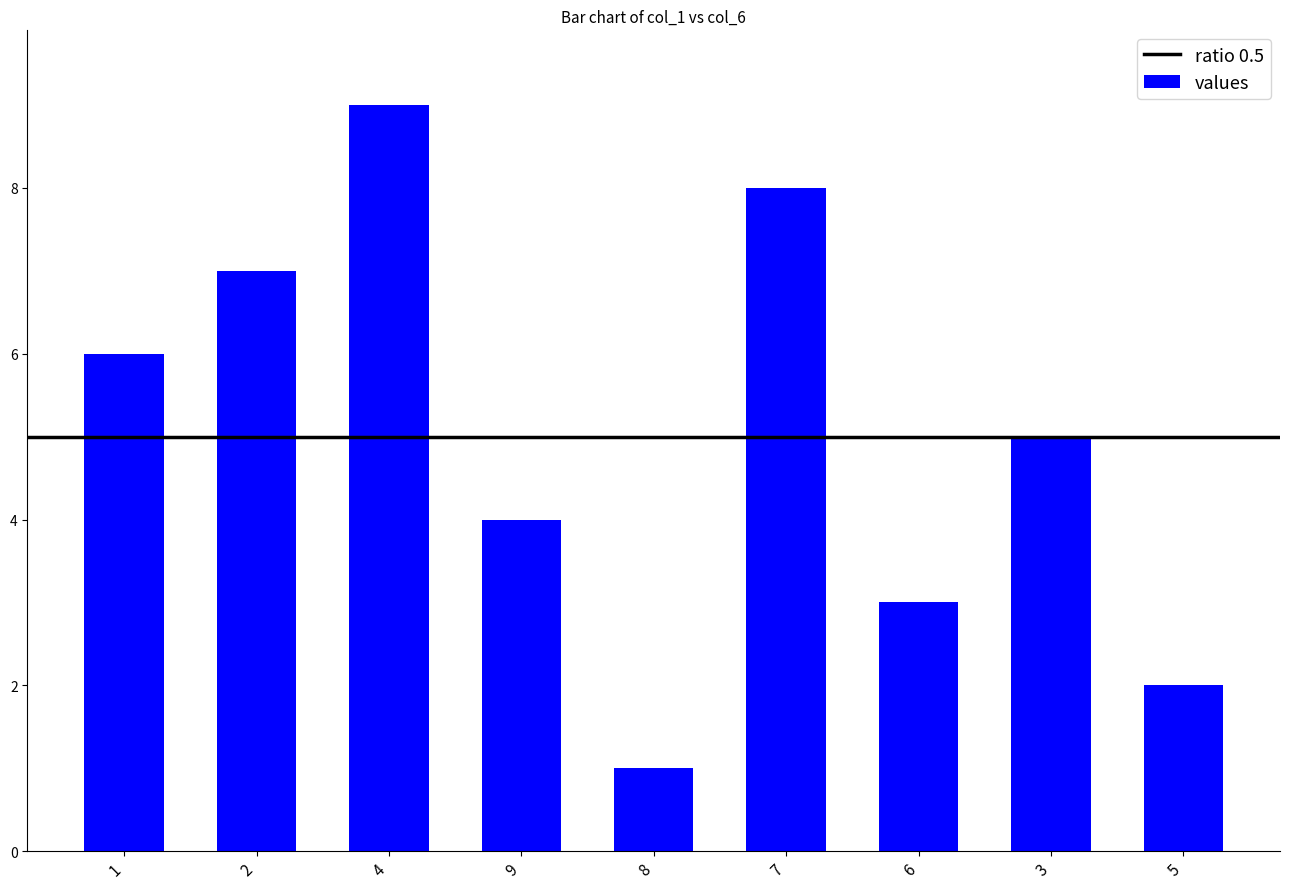

The chart shows a value of 4 at 9. True or false?

True